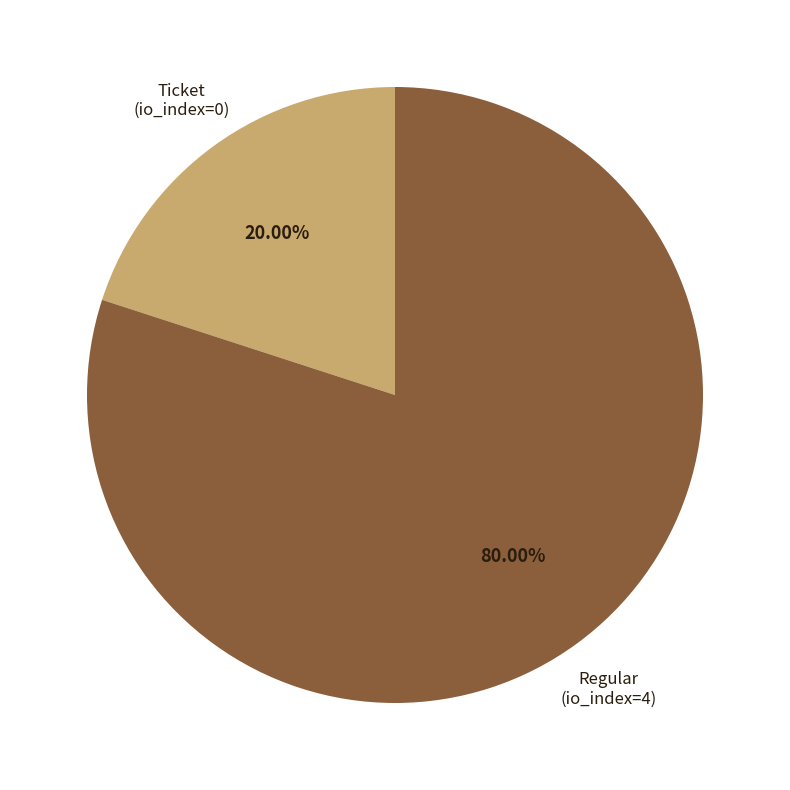

To the nearest percent, what percentage of the pie is Regular (io_index=4)?

80%